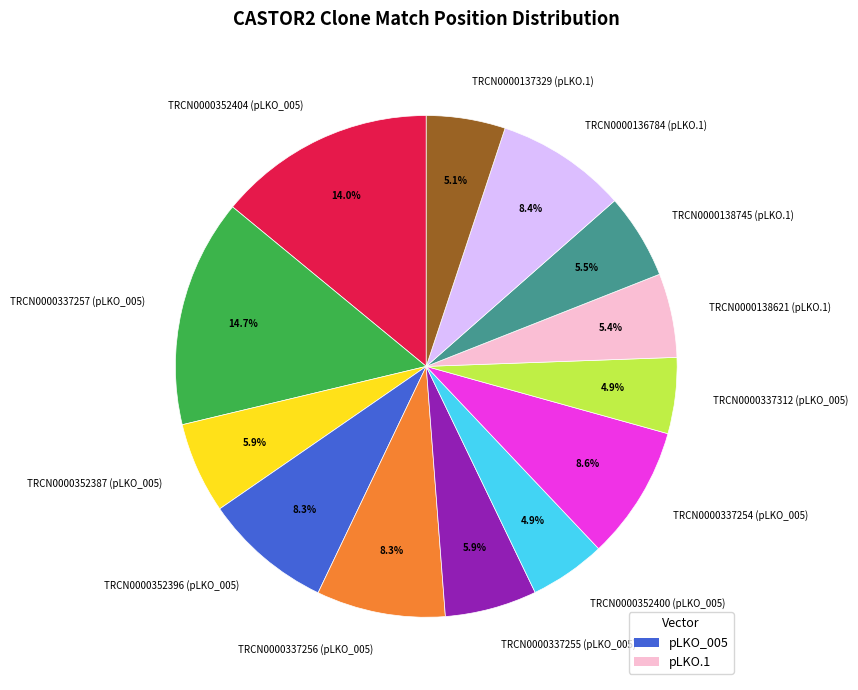

Is there a majority slice in this chart?

No